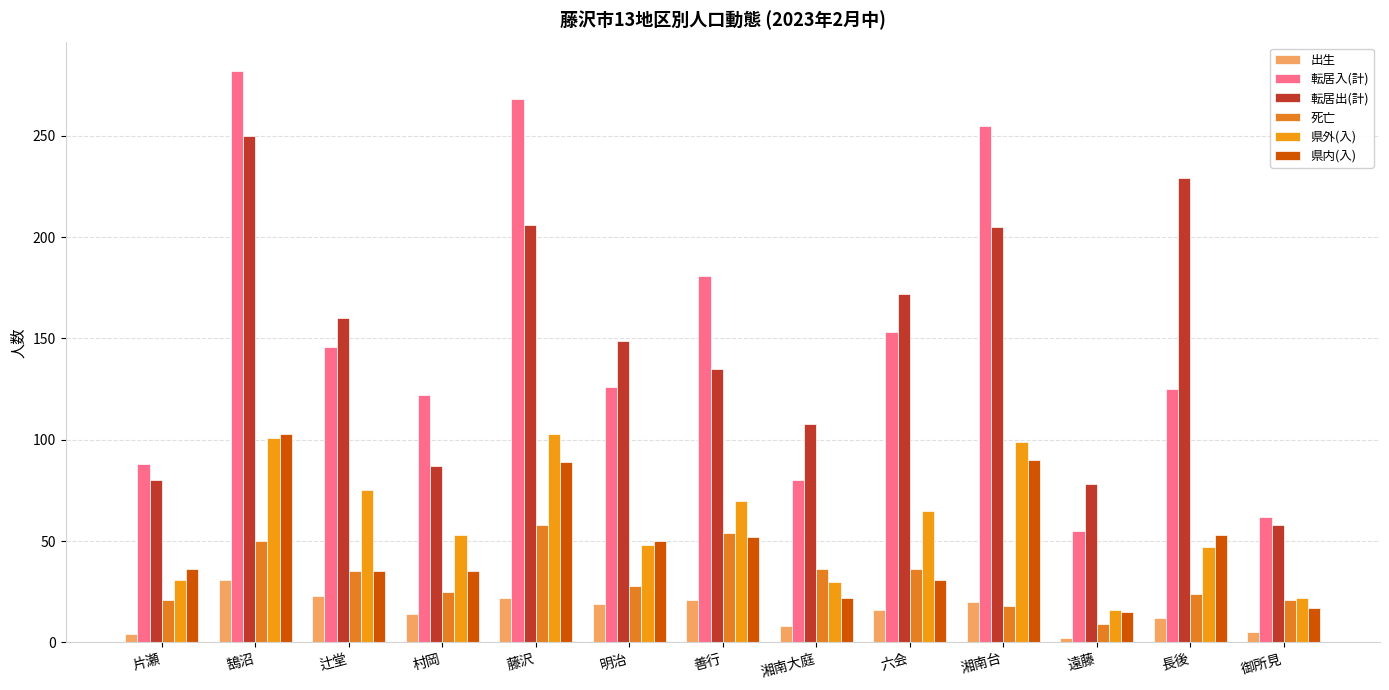

How many values in the 転居出(計) series are below 149?

6